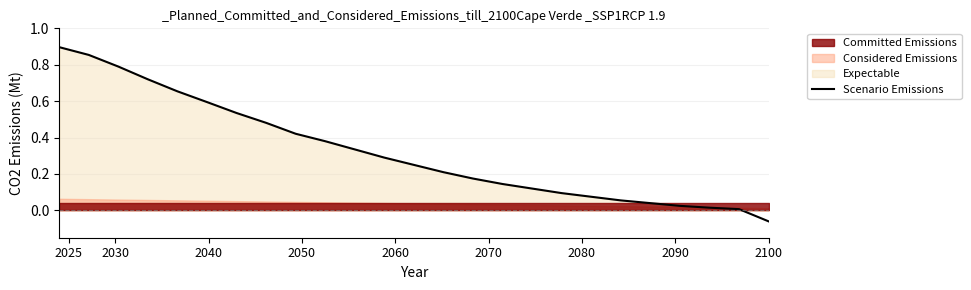

What is the maximum value shown in the chart?

0.9